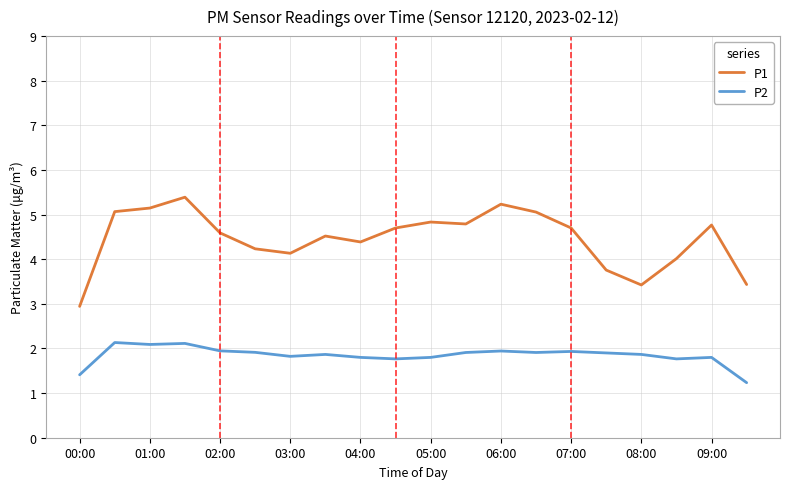

Rank the series by their average value, from lowest to highest.

P2, P1